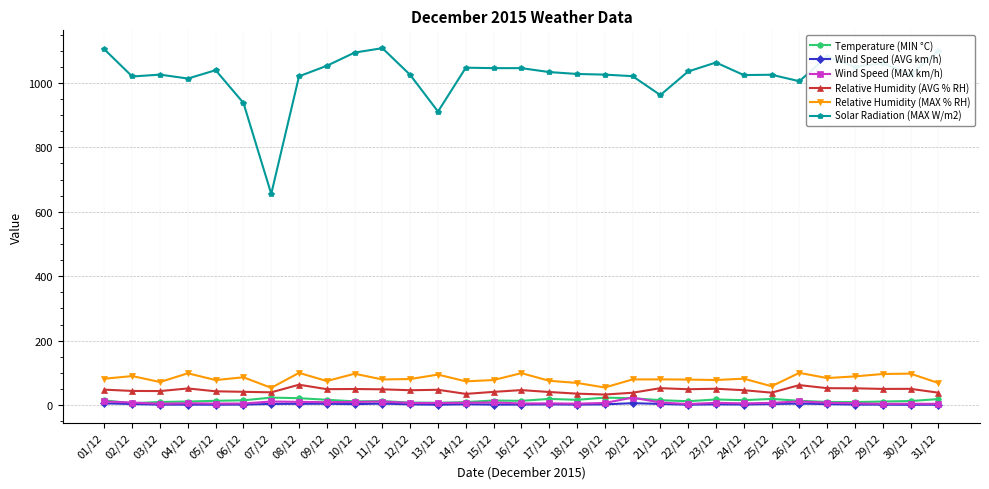

Which series has the largest range (max minus min)?

Solar Radiation (MAX W/m2)